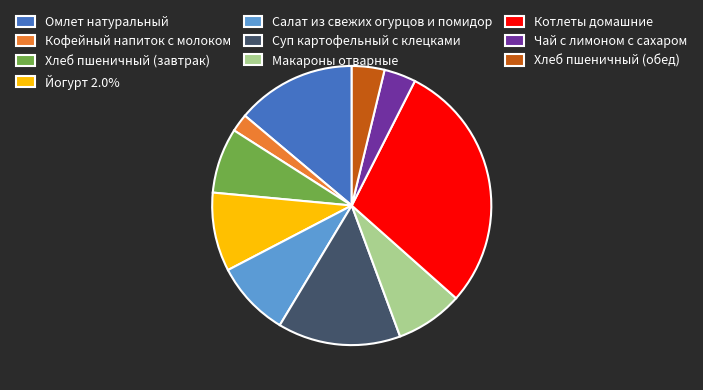

Combined, do Йогурт 2.0% and Хлеб пшеничный (обед) account for over 50%?

No